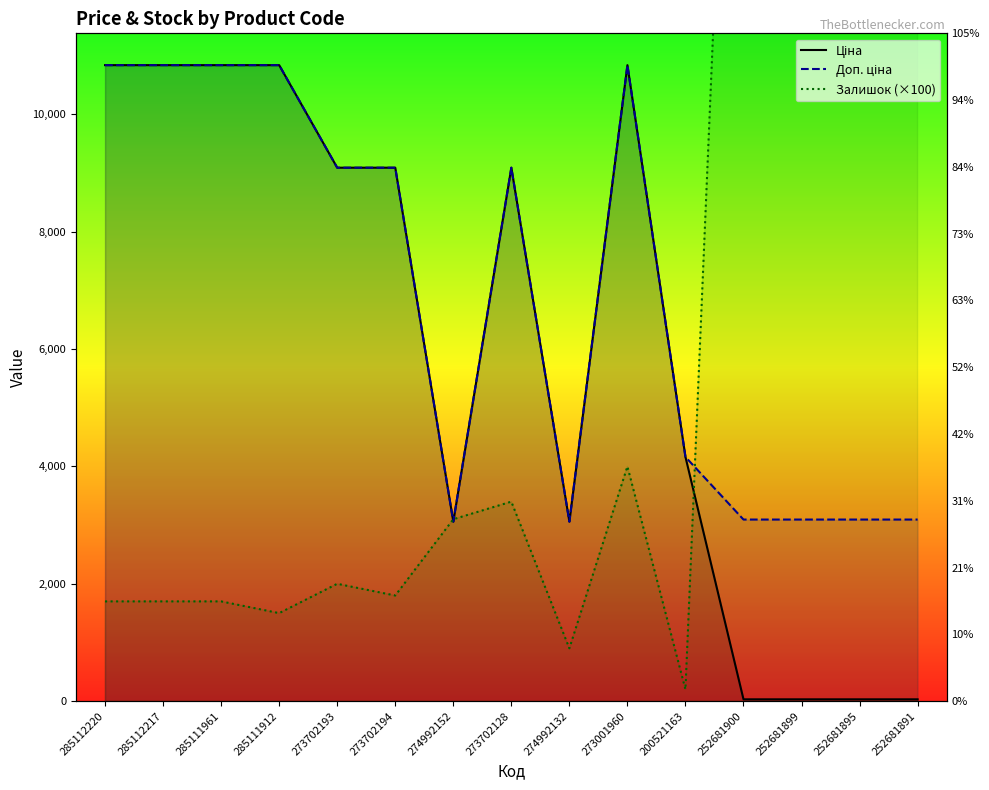

Which category has the highest value in the Доп. ціна series?

285112220